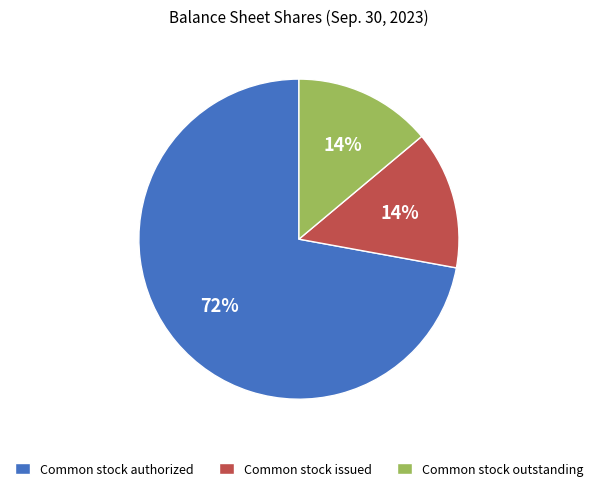

How many slices are in this pie chart?

3